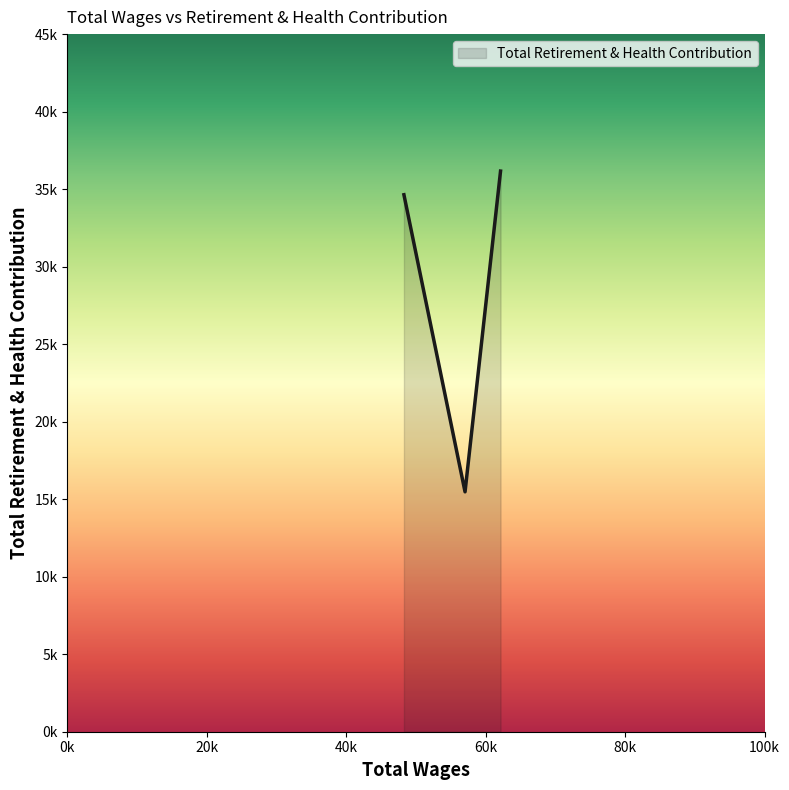

Does the chart have visible grid lines?

No